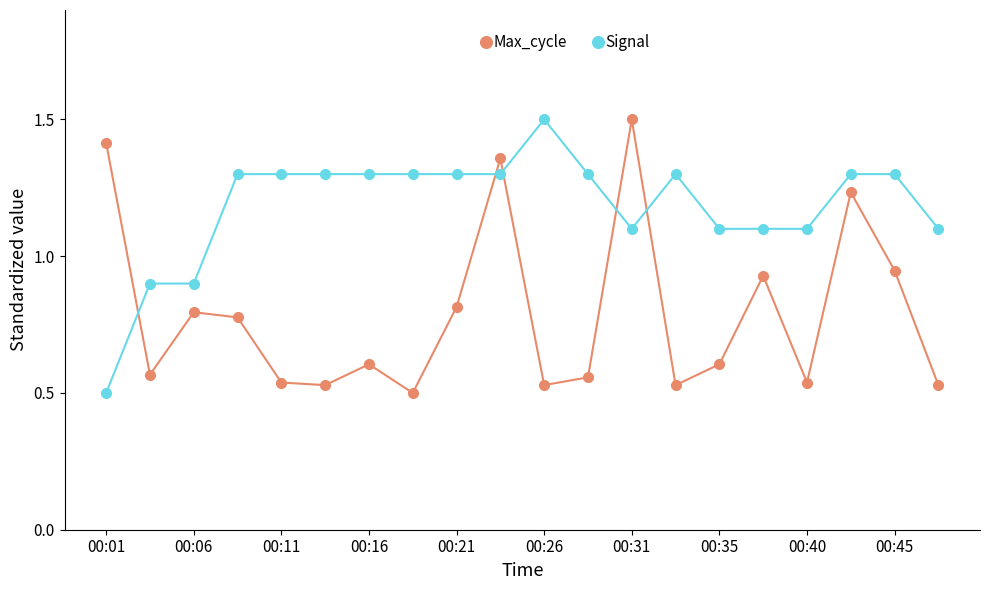

What is the sum of all Max_cycle values?

15.8